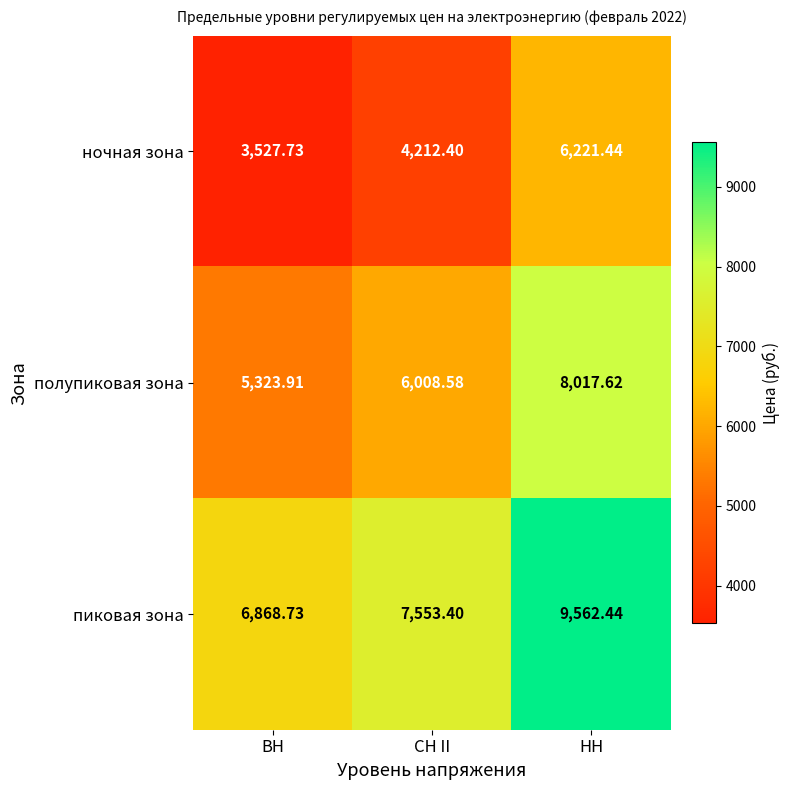

Where does the полупиковая зона series first go above 6008?

СН II